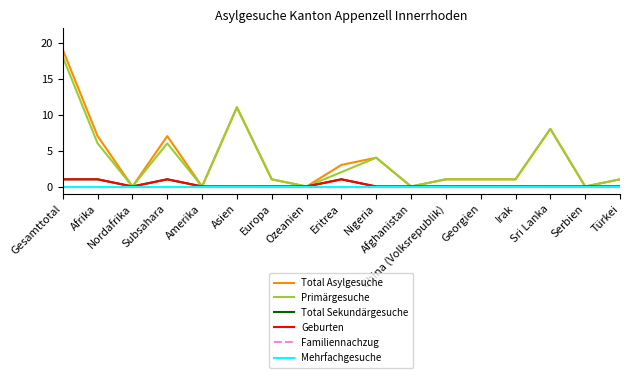

Is this an area chart (filled region under the line)?

No